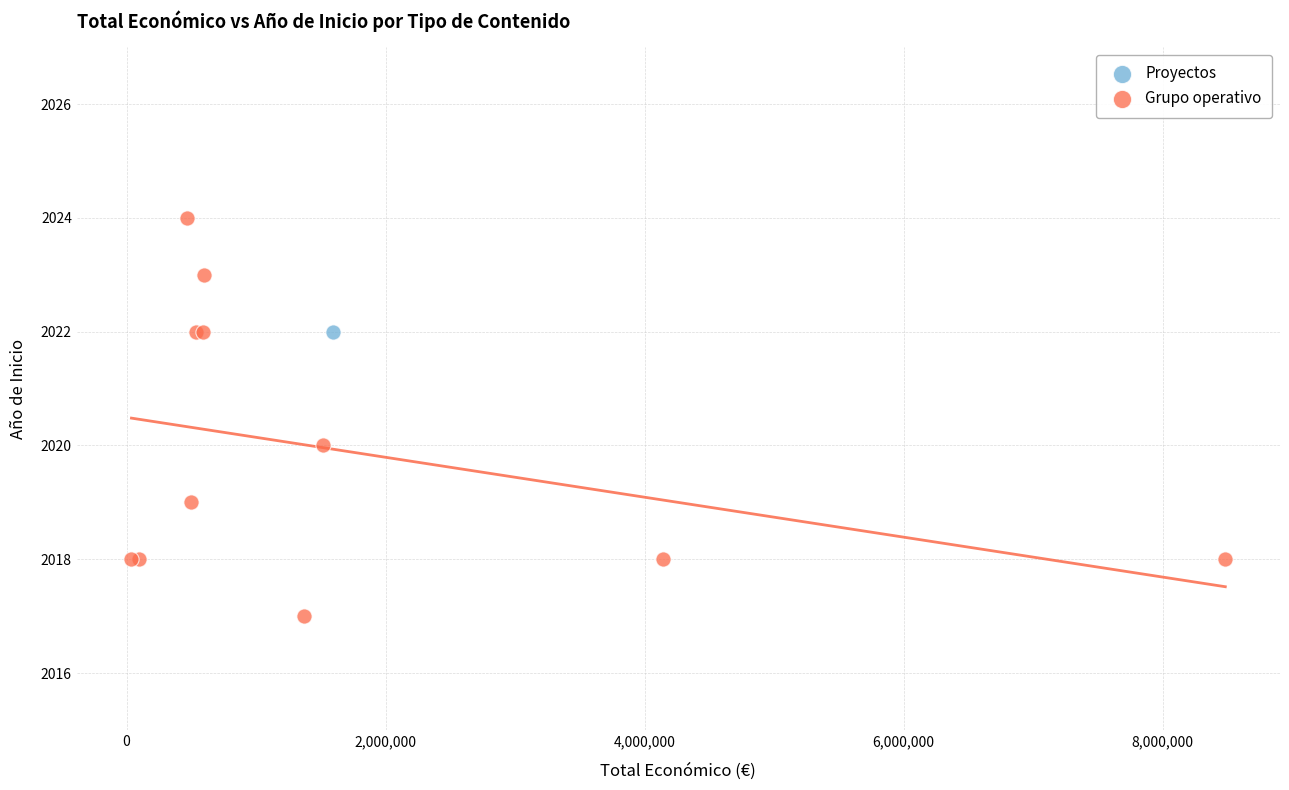

What are all the series names shown in the legend?

Proyectos, Grupo operativo